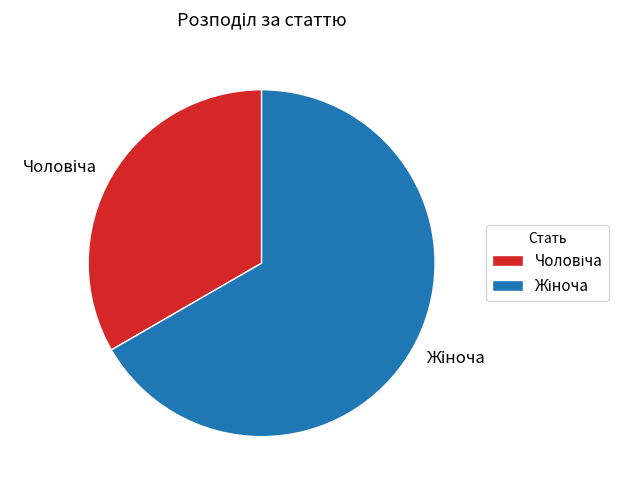

Count the number of slices in the pie.

2